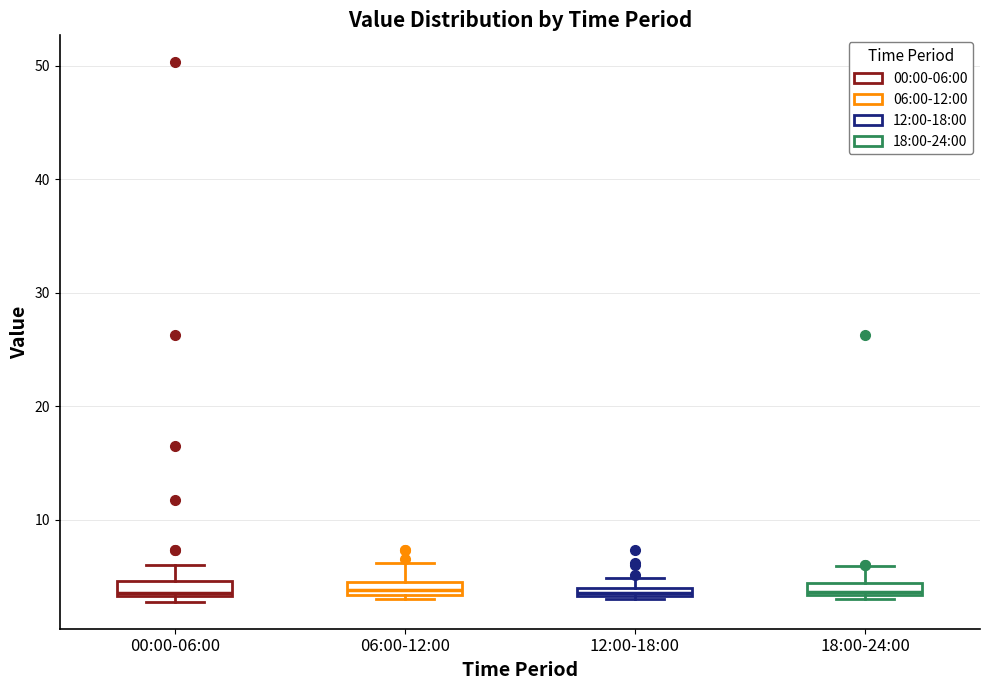

Where does the upper whisker of the box for 18:00-24:00 end on the y-axis? The values are not printed on the chart, so give them approximately, as read against the axis.

6